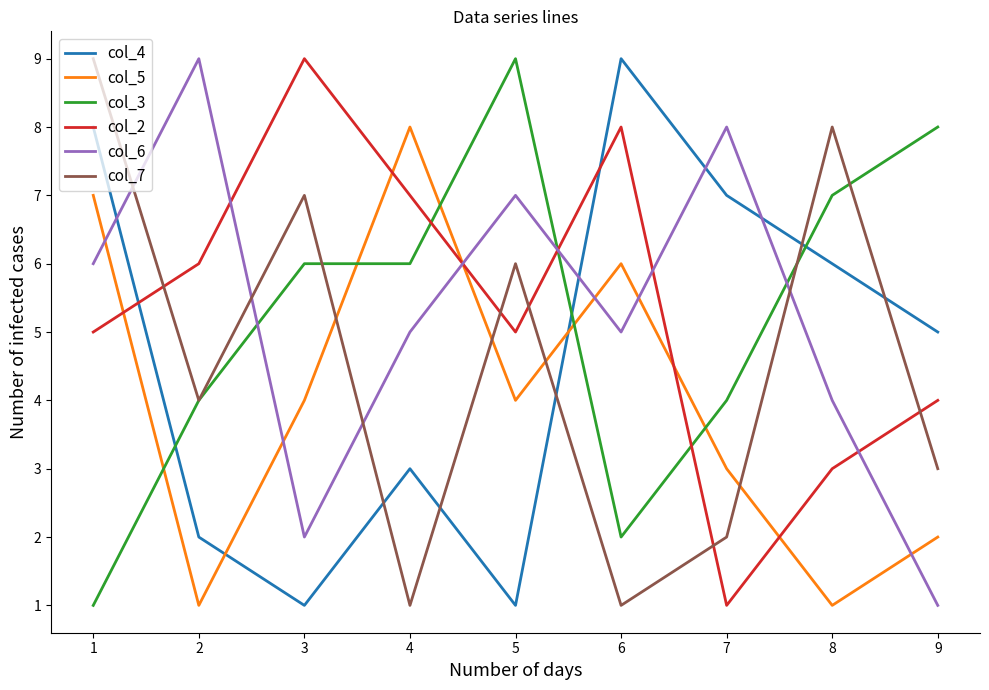

Rank the series at 5 from highest to lowest value.

col_3, col_6, col_7, col_2, col_5, col_4